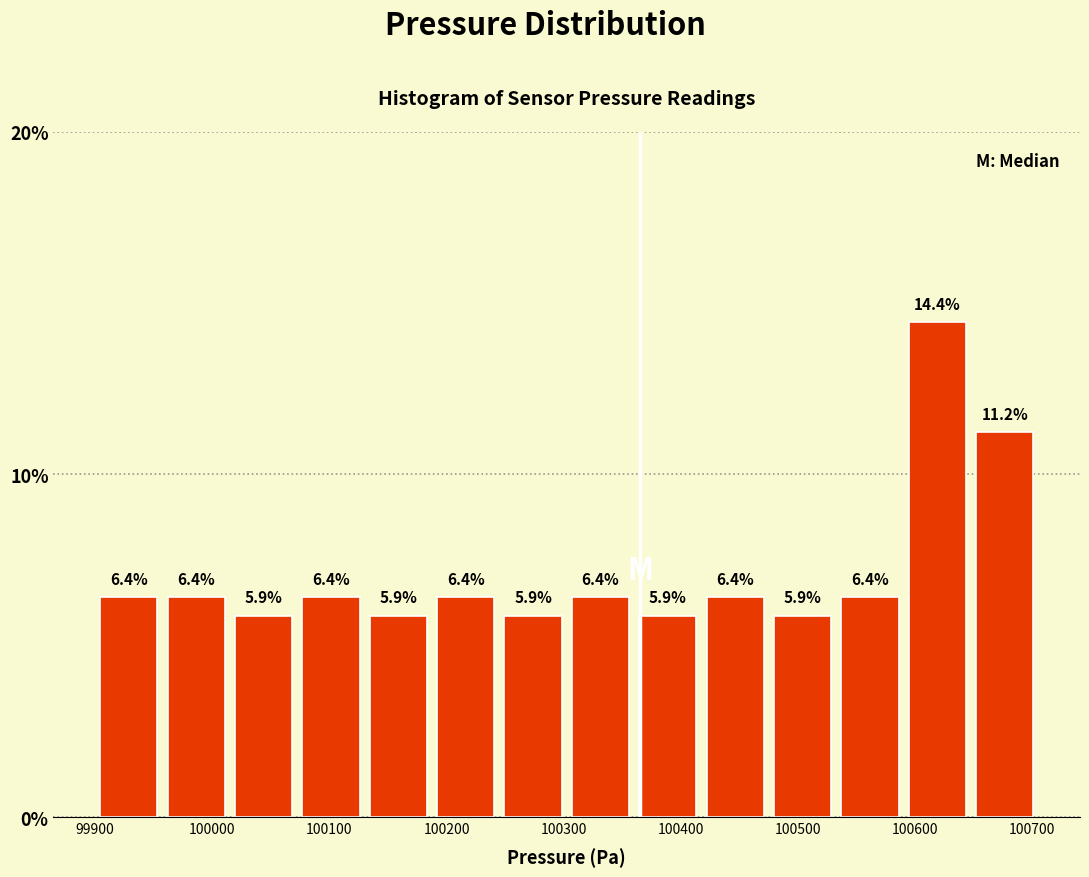

What is the height of the bar covering 99900 to 99960 on the x-axis? The bar edges are not printed on the chart, so give them approximately, as read against the axis.

6.4